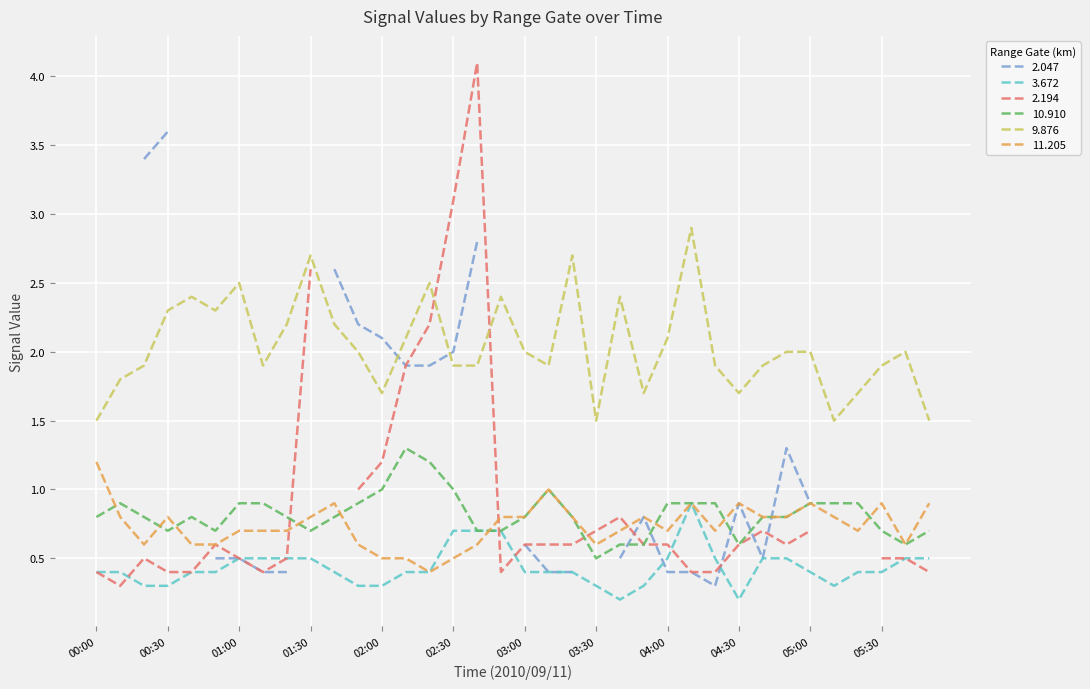

Is it true that 11.205 equals 0.8 at 03:00?

True